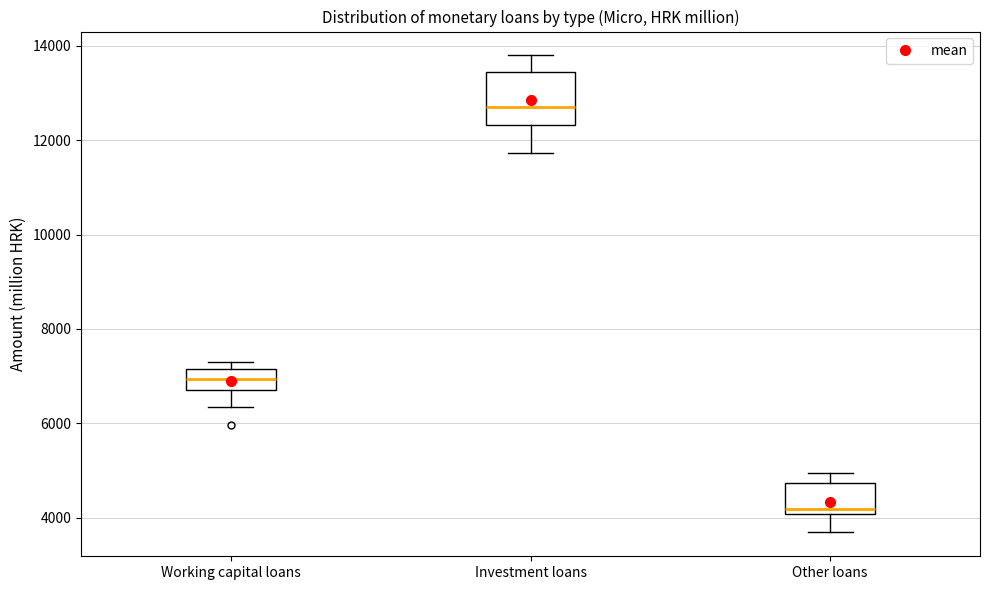

Reading left to right, transcribe this box plot: for each box, give where its median line is, the range the box spans, and where its two whiskers end, as read against the y-axis. The values are not printed on the chart, so give them approximately, as read against the axis.

Working capital loans: median 7000, box 6600 to 7200, whiskers 6400 to 7200 (just above the box's upper edge)
Investment loans: median 12800, box 12400 to 13400, whiskers 11800 to 13800
Other loans: median 4200, box 4000 to 4800, whiskers 3600 to 5000